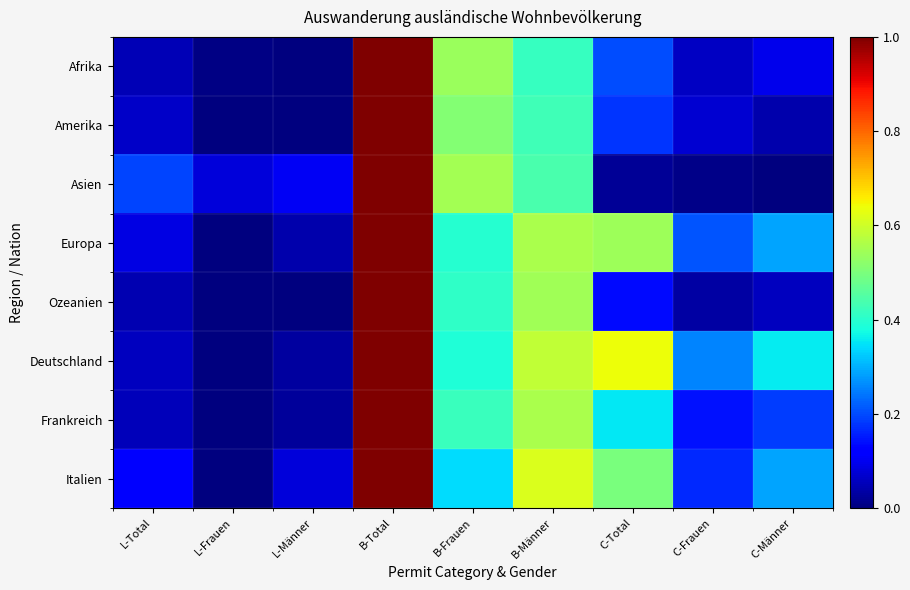

What is the difference between the highest and lowest values at L-Männer?

0.1